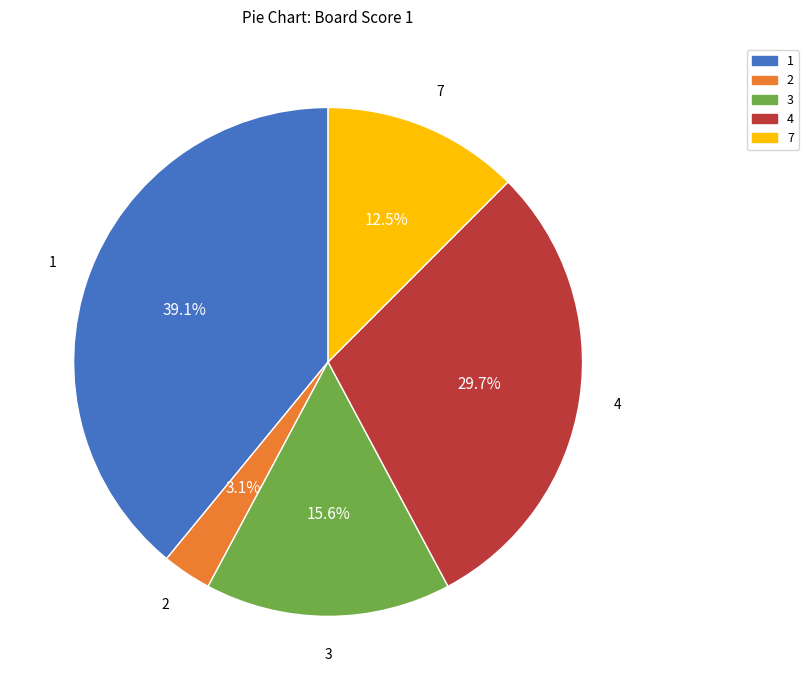

Count the number of slices in the pie.

5